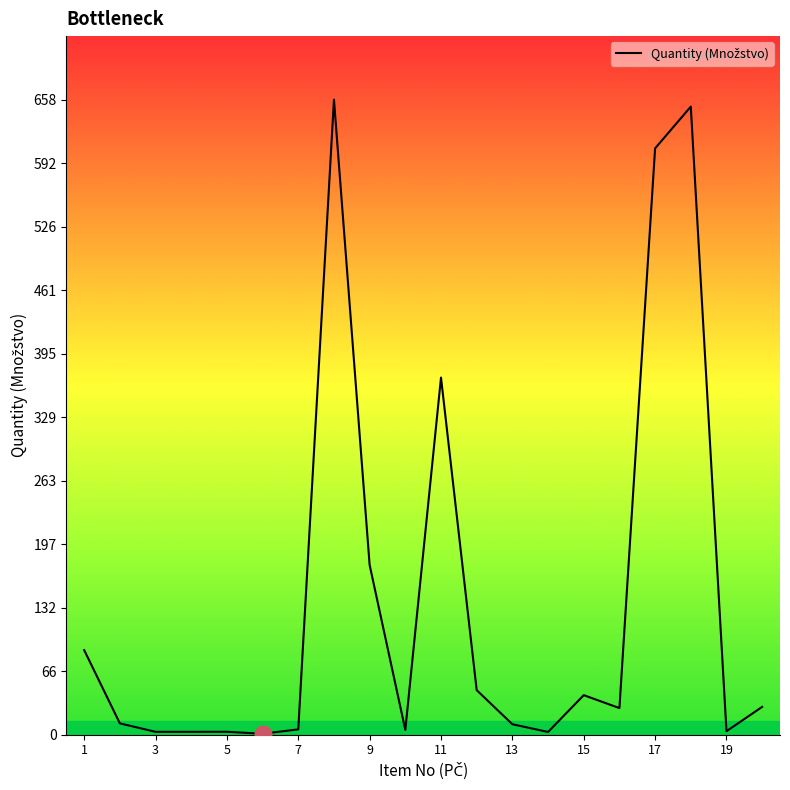

What is the difference between the maximum and minimum values?

657.1